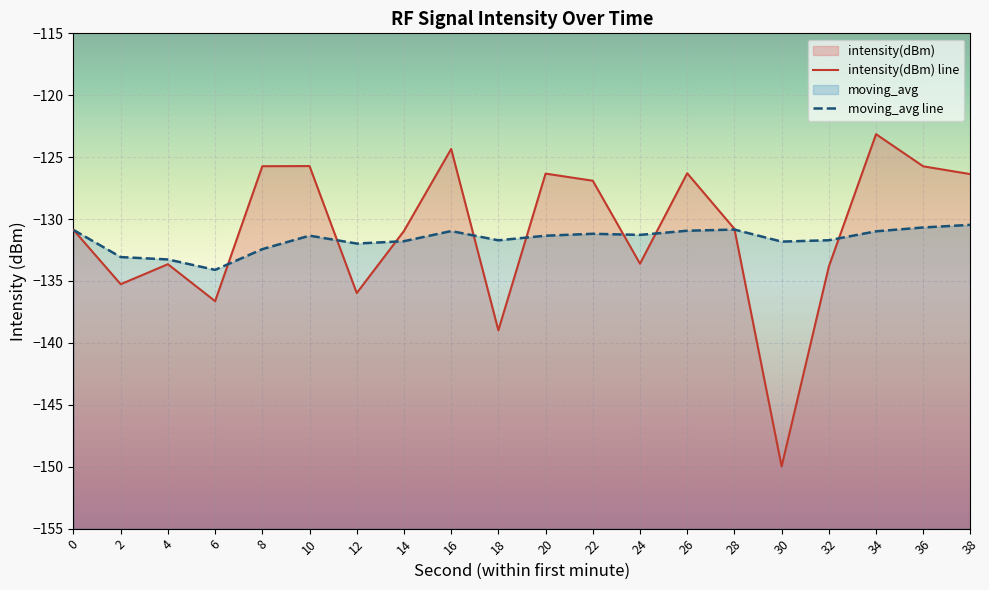

The intensity(dBm) line series shows -234.5 at 24. True or false?

False